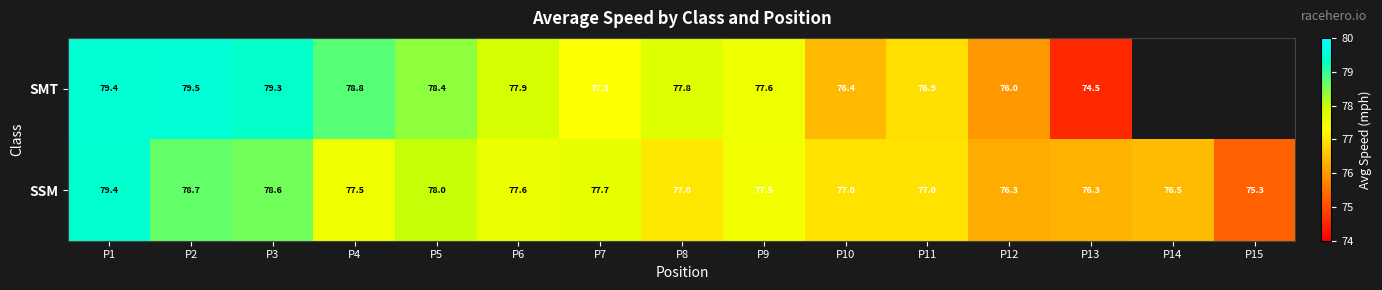

How many values in the SSM series are below 77?

4